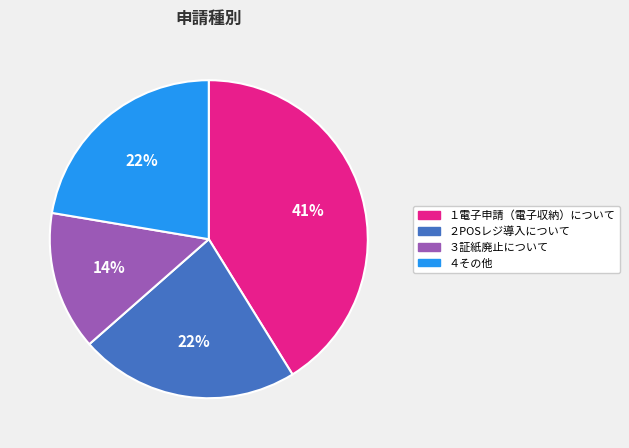

Count the number of slices in the pie.

4